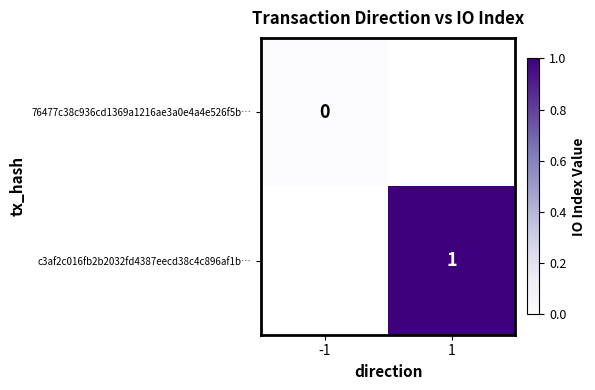

Is the value of 76477c38c936cd1369a1216ae3a0e4a4e526f5b… at -1 greater than the value of c3af2c016fb2b2032fd4387eecd38c4c896af1b… at 1?

No